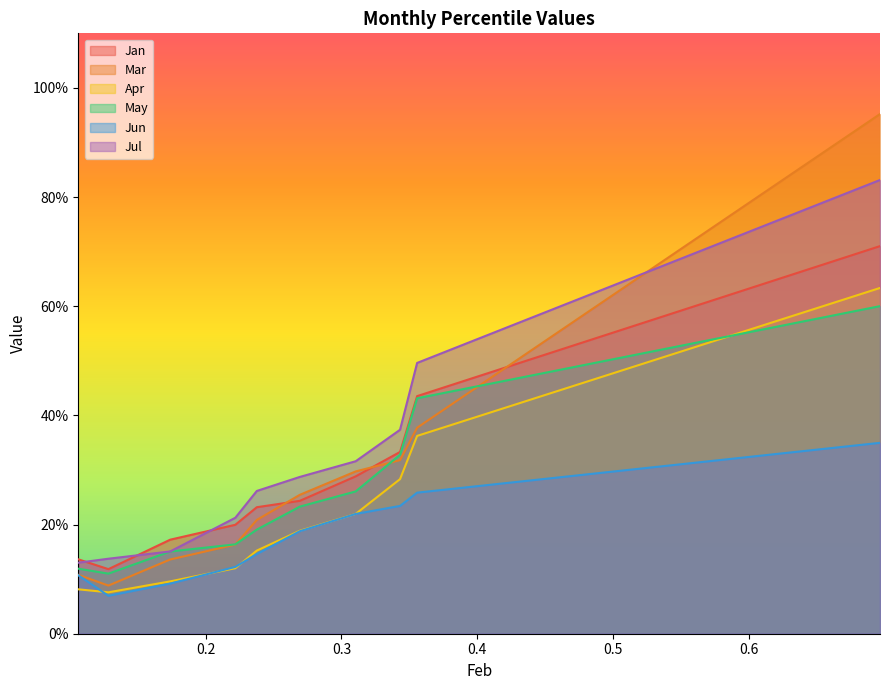

What are all the series names shown in the legend?

Jan, Mar, Apr, May, Jun, Jul